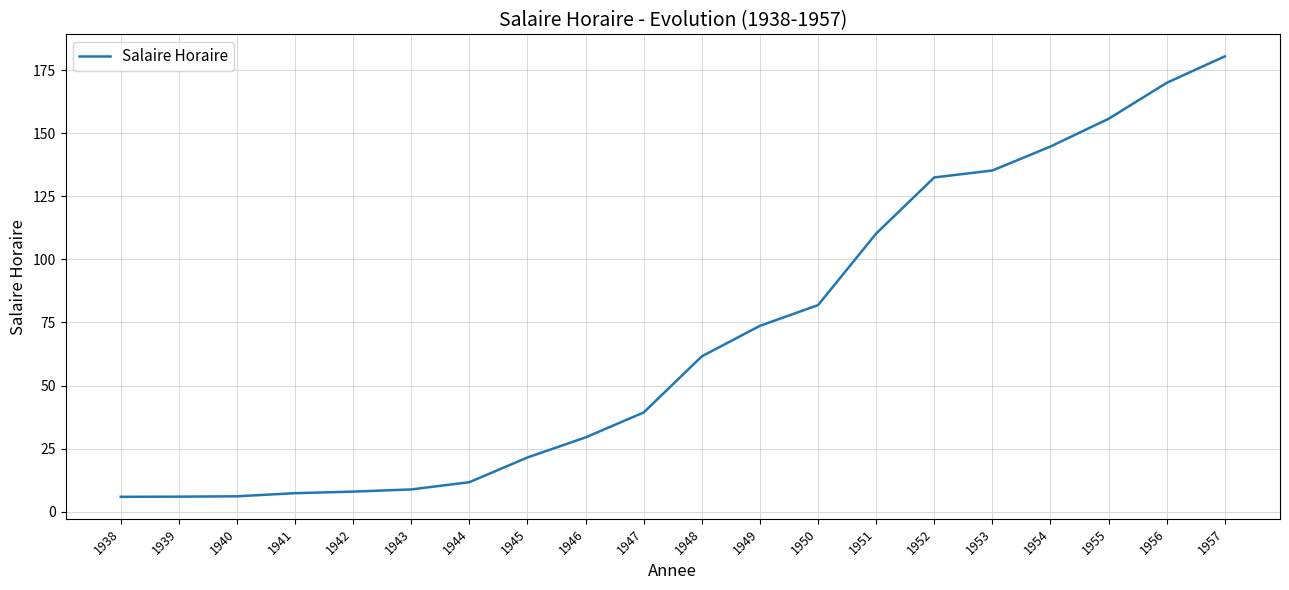

True or false: there are more than 2 points higher than both neighbors.

False